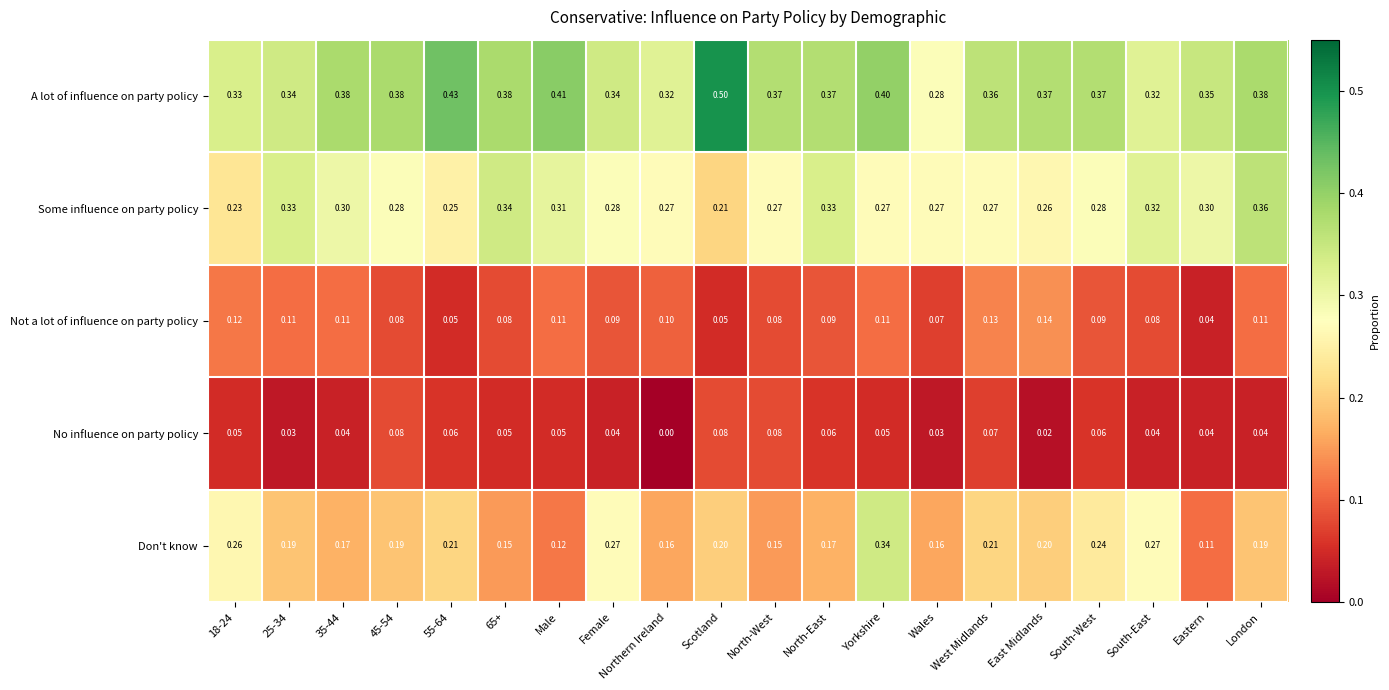

Where is No influence on party policy nearest to the value 0?

Northern Ireland